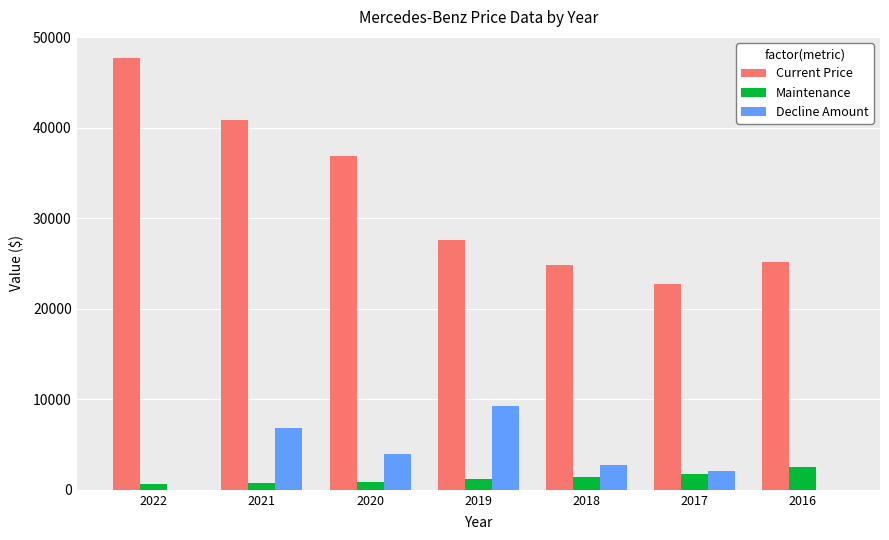

What is the average value of the Decline Amount series?

3554